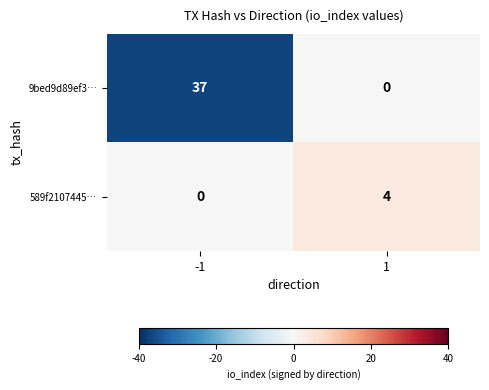

Count the number of categories in the chart.

2